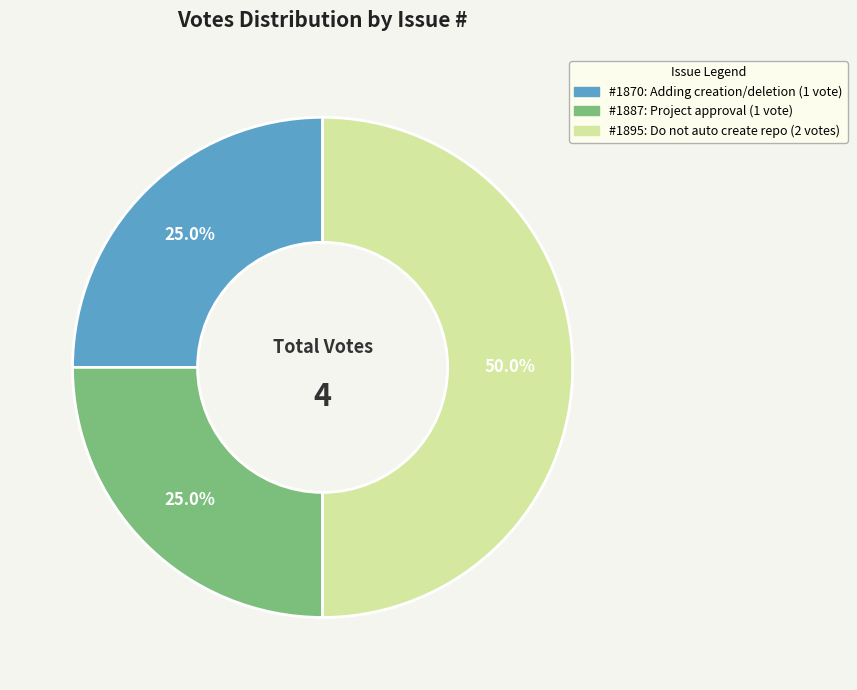

How many slices are in this pie chart?

3